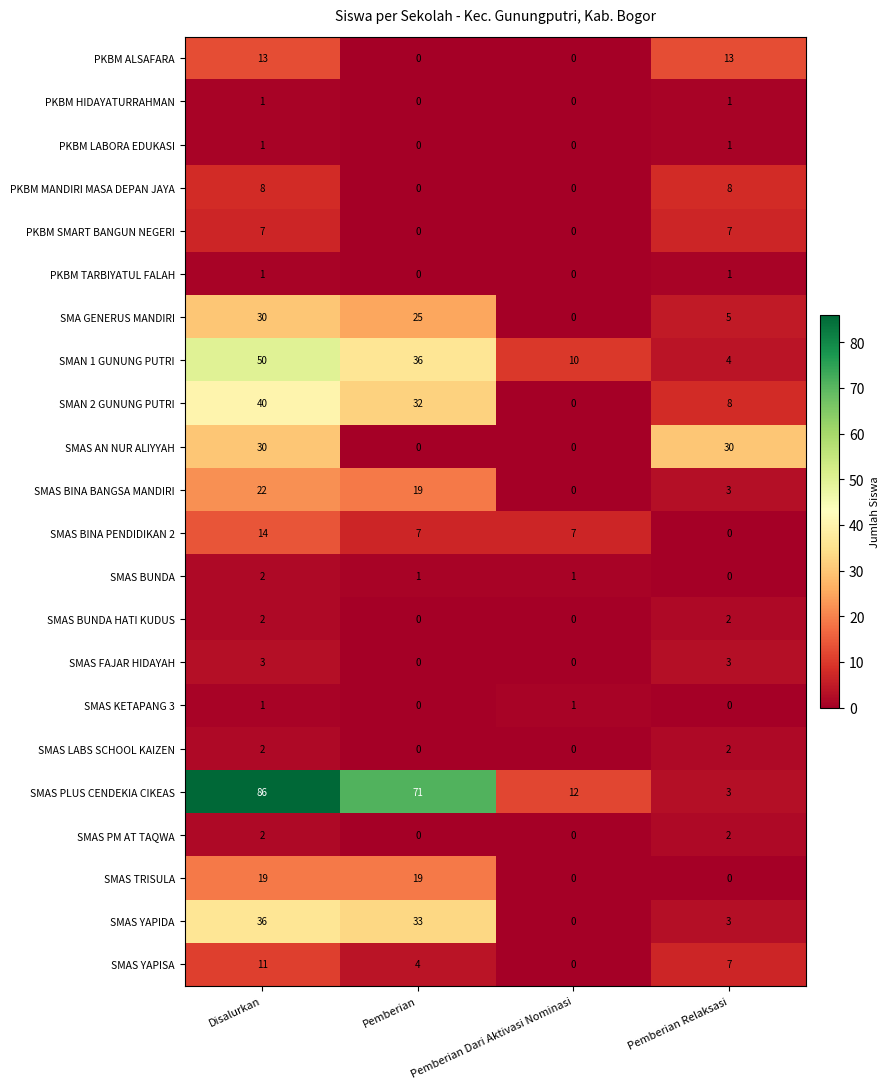

What is the difference between the second highest and second lowest values in the SMAS PLUS CENDEKIA CIKEAS series?

59